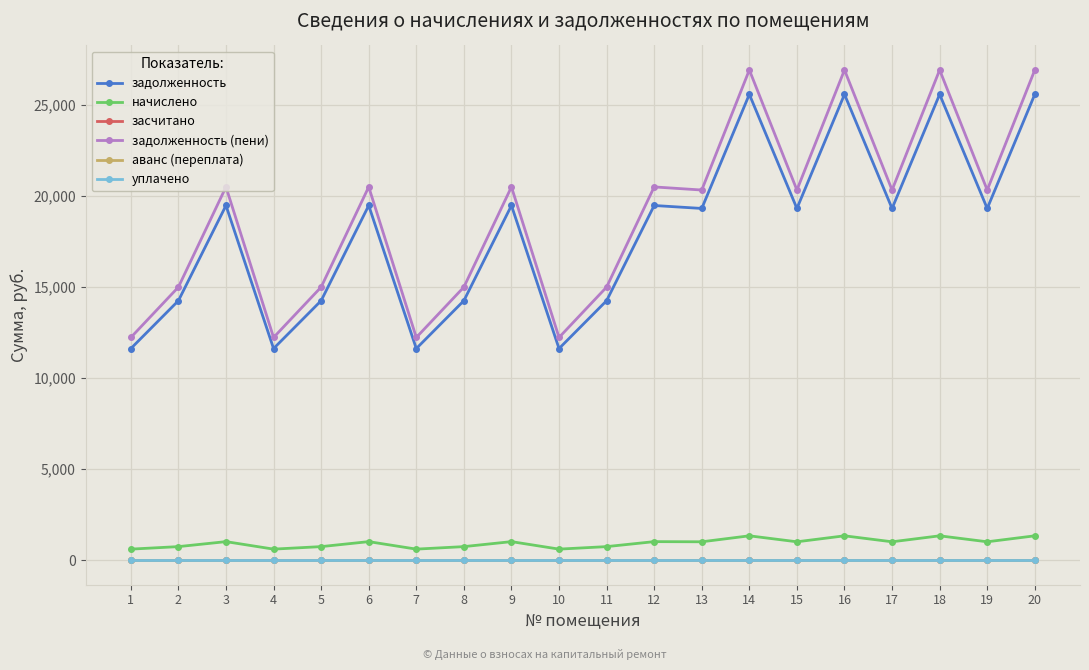

Is this an area chart (filled region under the line)?

No